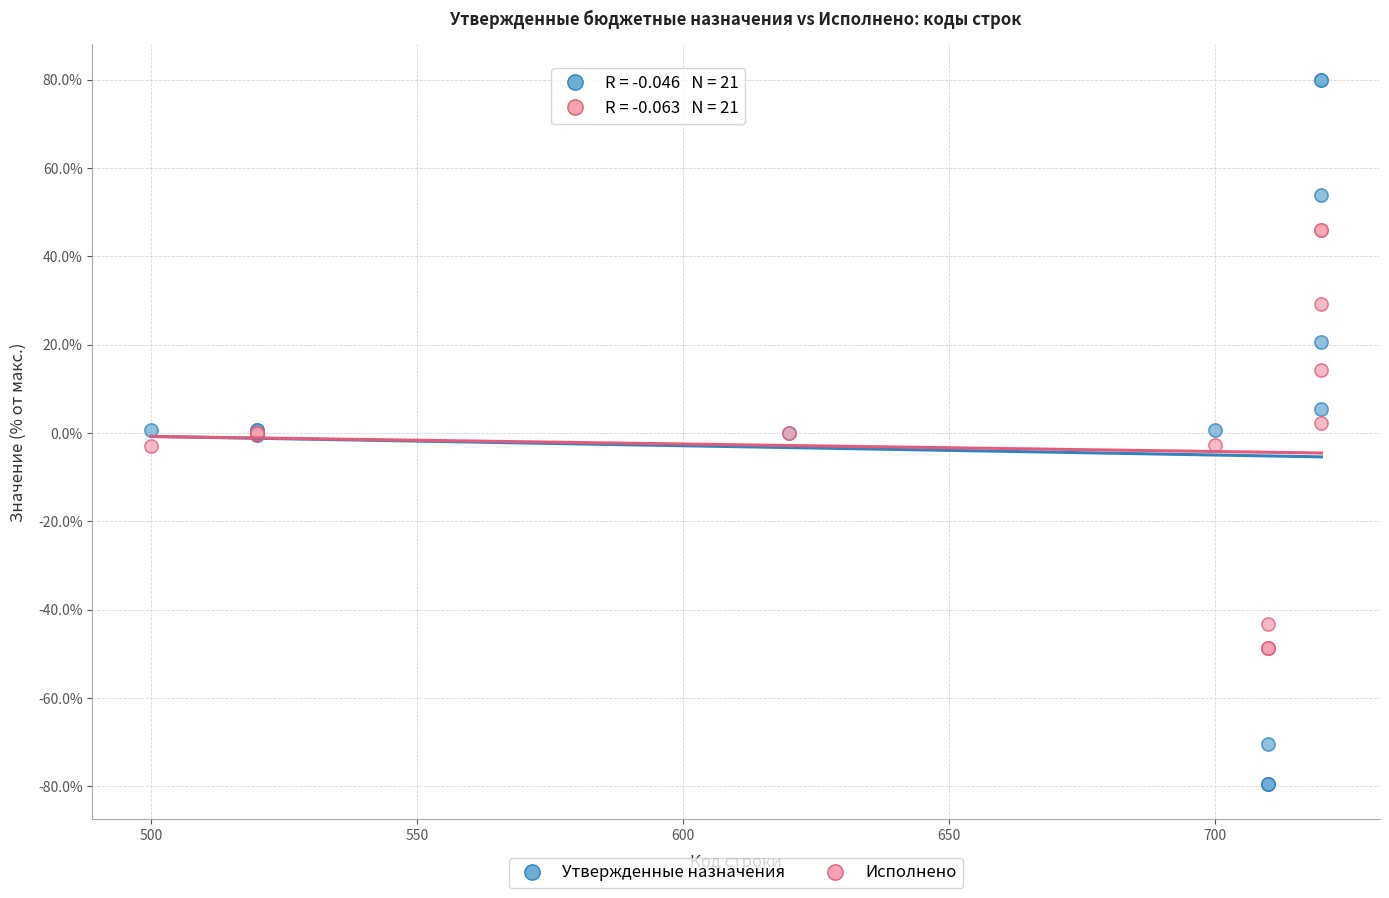

What are all the series names shown in the legend?

Утвержденные назначения, Исполнено